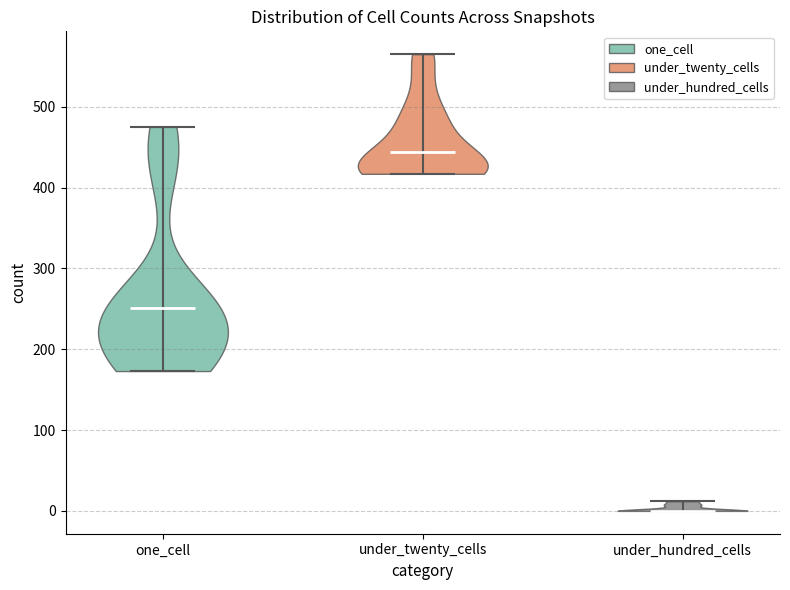

Reading left to right, read every violin against the y-axis: where its median line is, and the lowest and highest points it reaches. The values are not printed on the chart, so give them approximately, as read against the axis.

one_cell: median line 250, lowest point 170, highest point 480
under_twenty_cells: median line 440, lowest point 420, highest point 570
under_hundred_cells: median line 0, lowest point 0, highest point 10